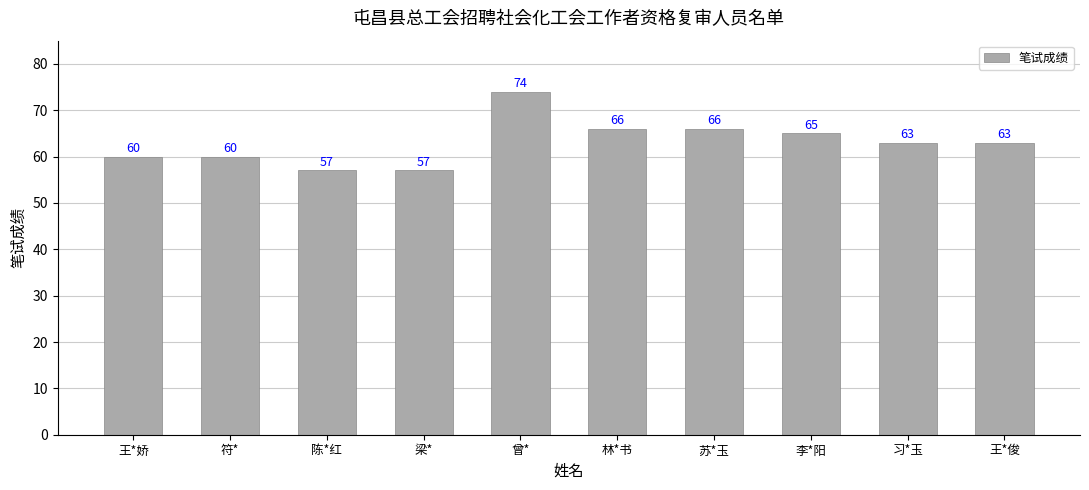

At which label is the value closest to 65?

李*阳